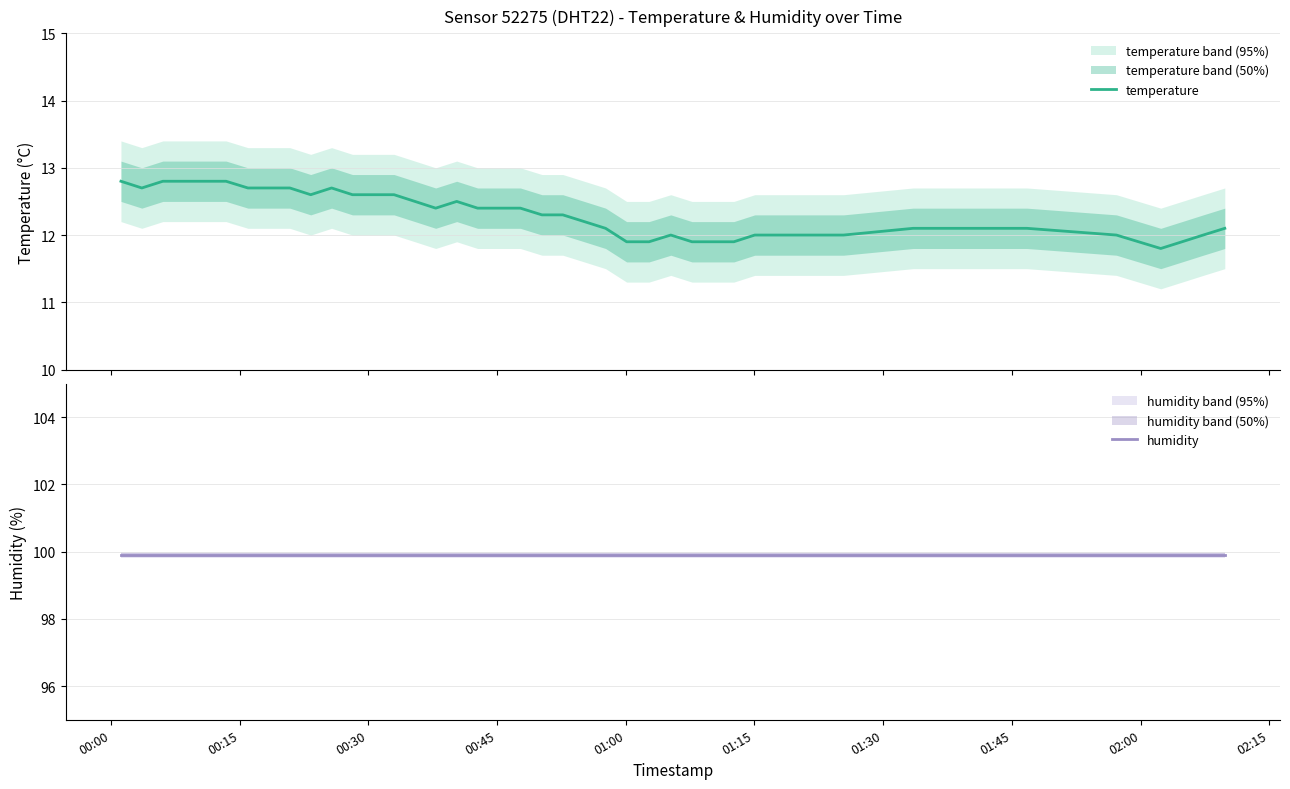

Is it true that temperature equals 20.5 at 35?

False